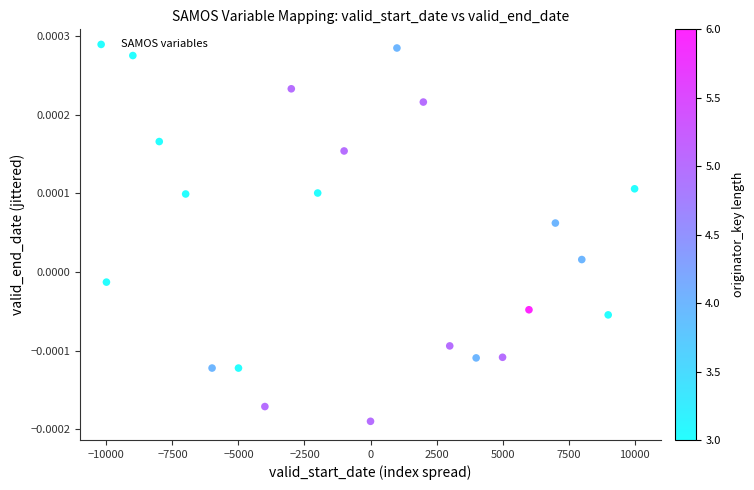

What is the range of X values (max minus min)?

20000.0